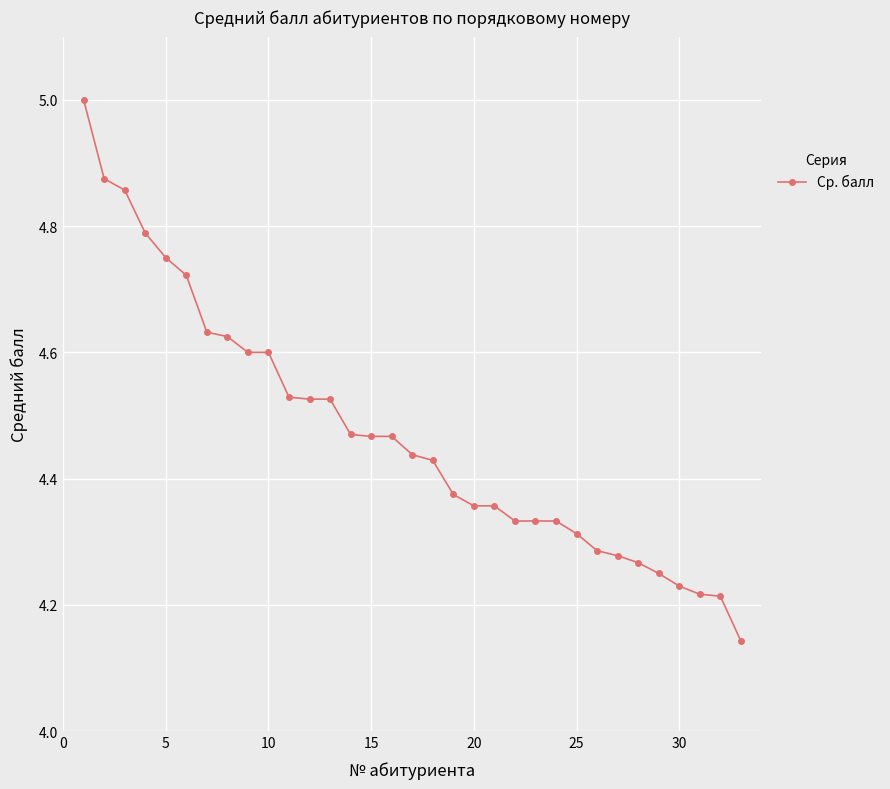

What is the sum of all values?

147.6